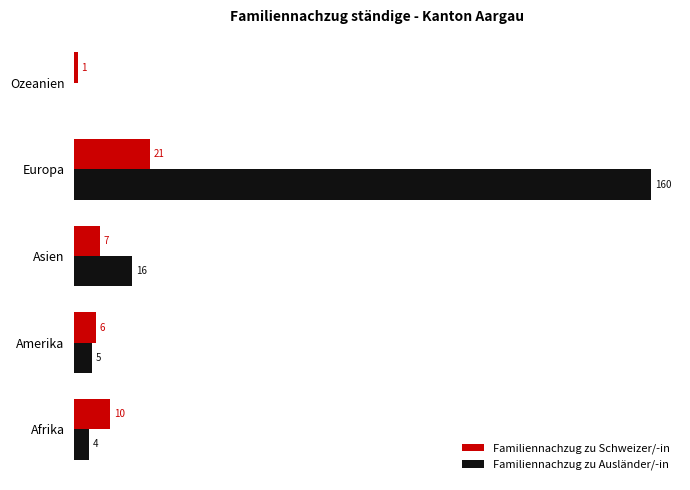

Is the value of Familiennachzug zu Ausländer/-in at Europa greater than the value of Familiennachzug zu Schweizer/-in at Afrika?

Yes